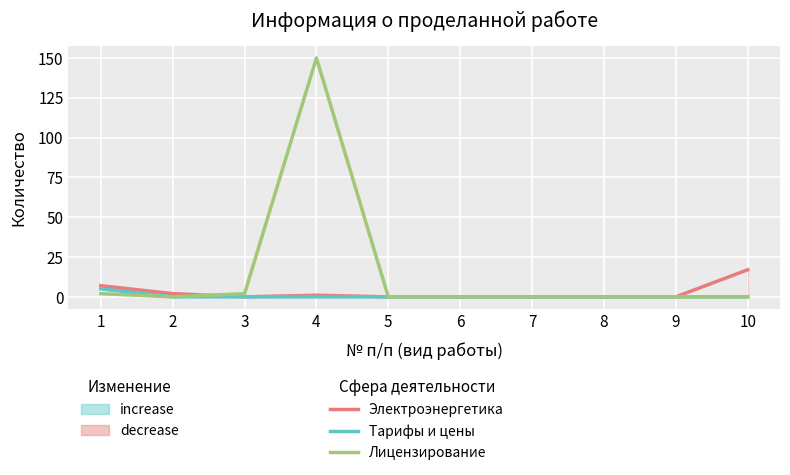

Reading right to left, list all the values displayed in this chart.

Электроэнергетика: 10=17	9=0	8=0	7=0	6=0	5=0	4=1	3=0	2=2	1=7
Тарифы и цены: 10=0	9=0	8=0	7=0	6=0	5=0	4=0	3=0	2=0	1=5
Лицензирование: 10=0	9=0	8=0	7=0	6=0	5=0	4=150	3=2	2=0	1=2